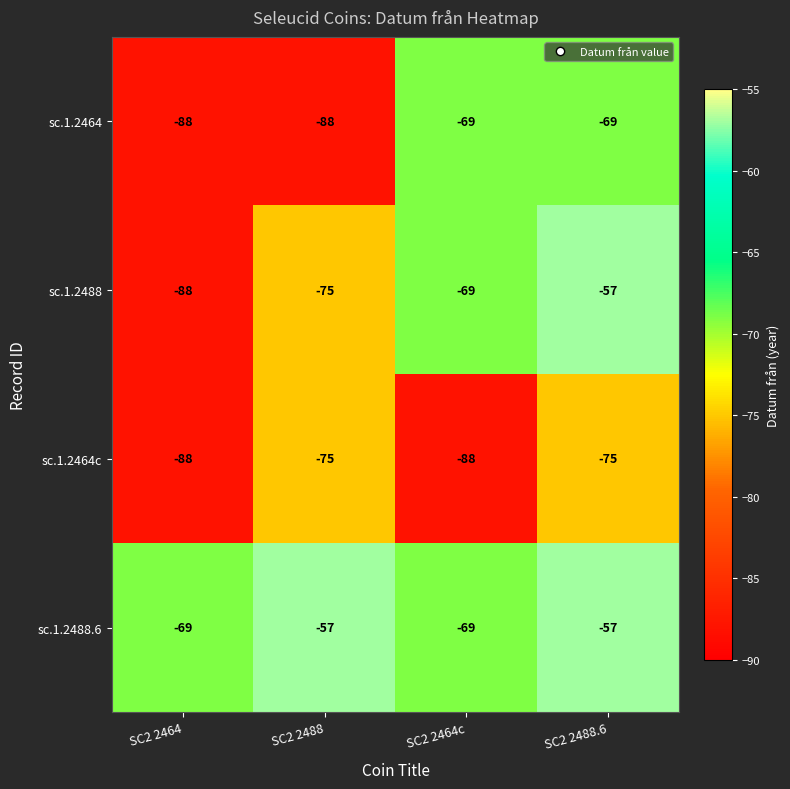

At which category is the sum across all series the highest?

SC2 2488.6